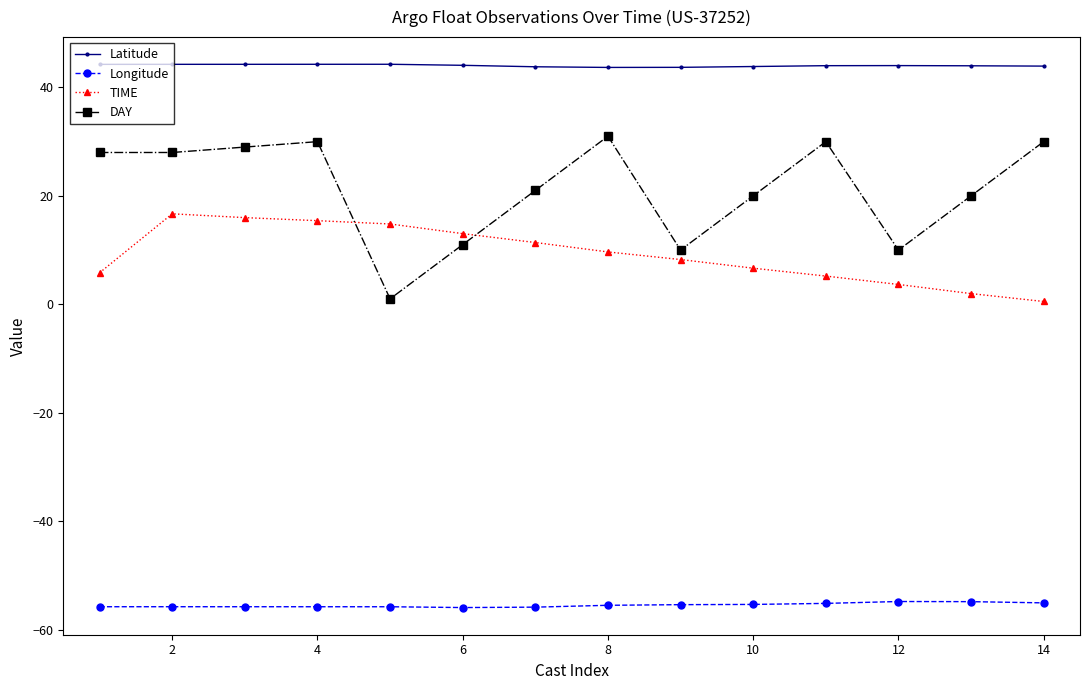

Which series has the largest range (max minus min)?

DAY